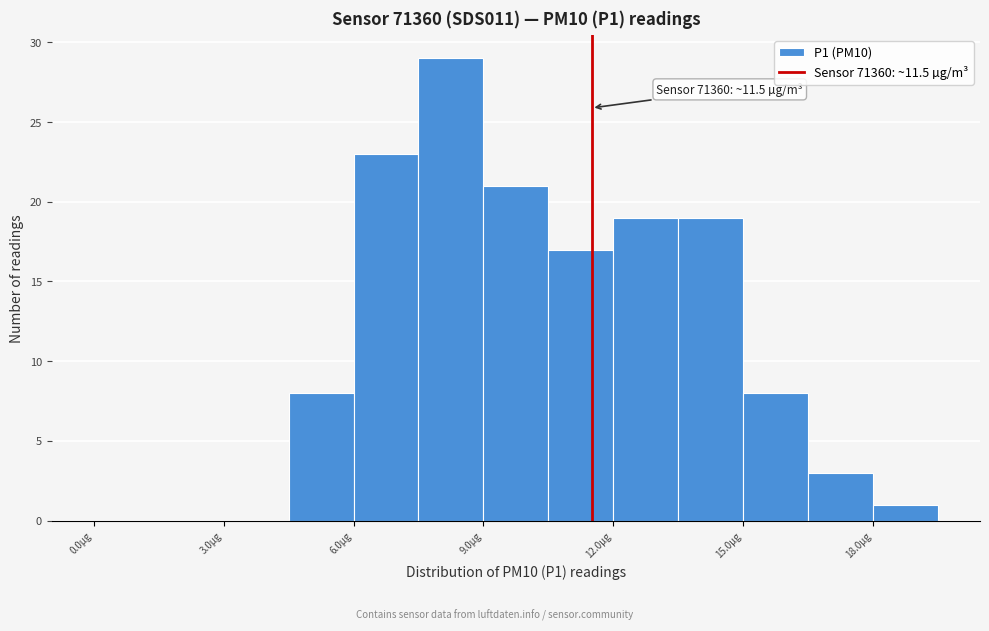

Read against the x-axis, roughly where is the centre of the tallest bar?

8.5